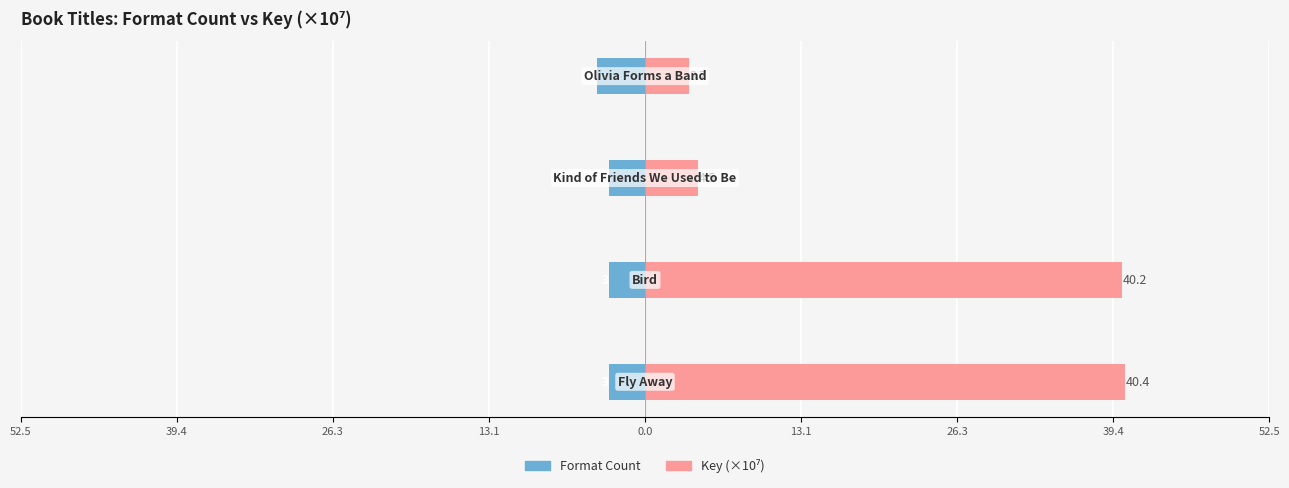

Reading left to right, what are all the values shown in this chart?

Format Count: -3.0	-3.0	-3.0	-4.0
Key (×10⁷): 40.4	40.2	4.5	3.7